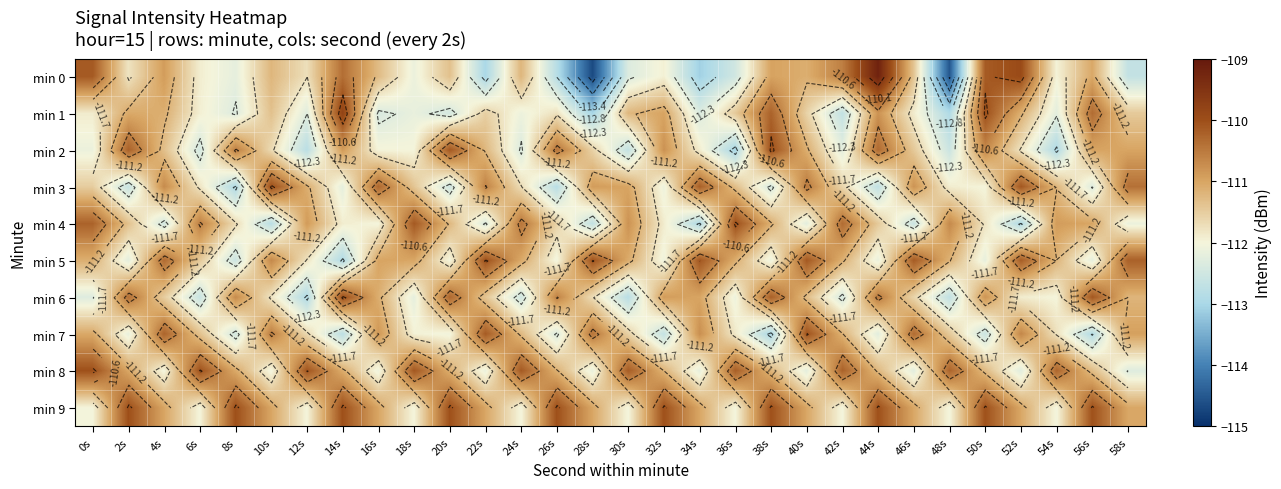

What is the greatest value displayed?

-109.2